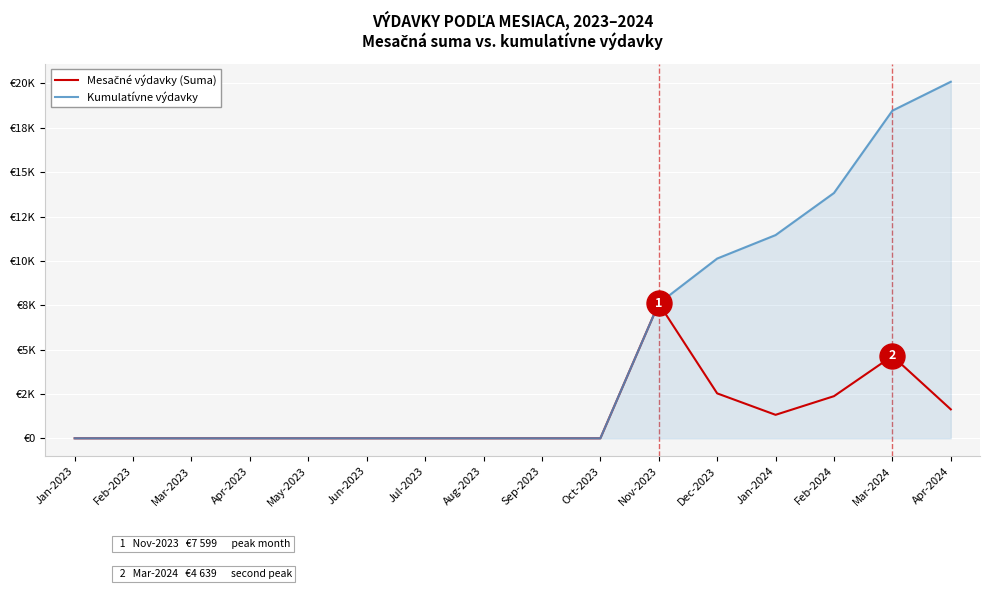

Rank the series by their maximum value, from highest to lowest.

Kumulatívne výdavky, Mesačné výdavky (Suma)